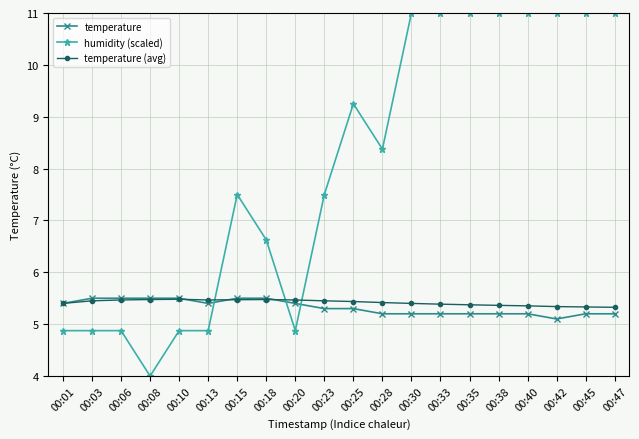

Is it true that humidity (scaled) equals 8.1 at 00:20?

False